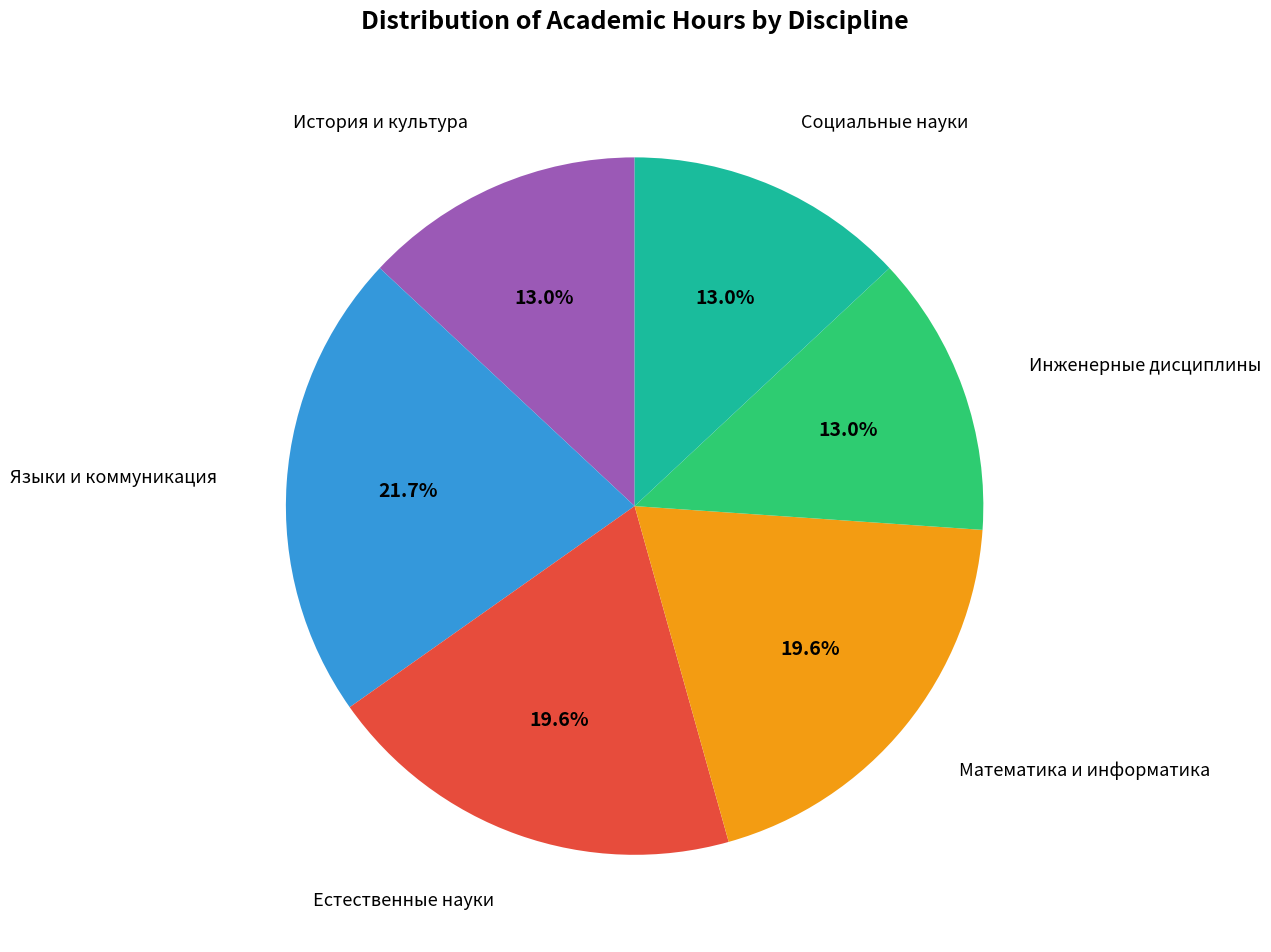

Does any single category account for the majority?

No